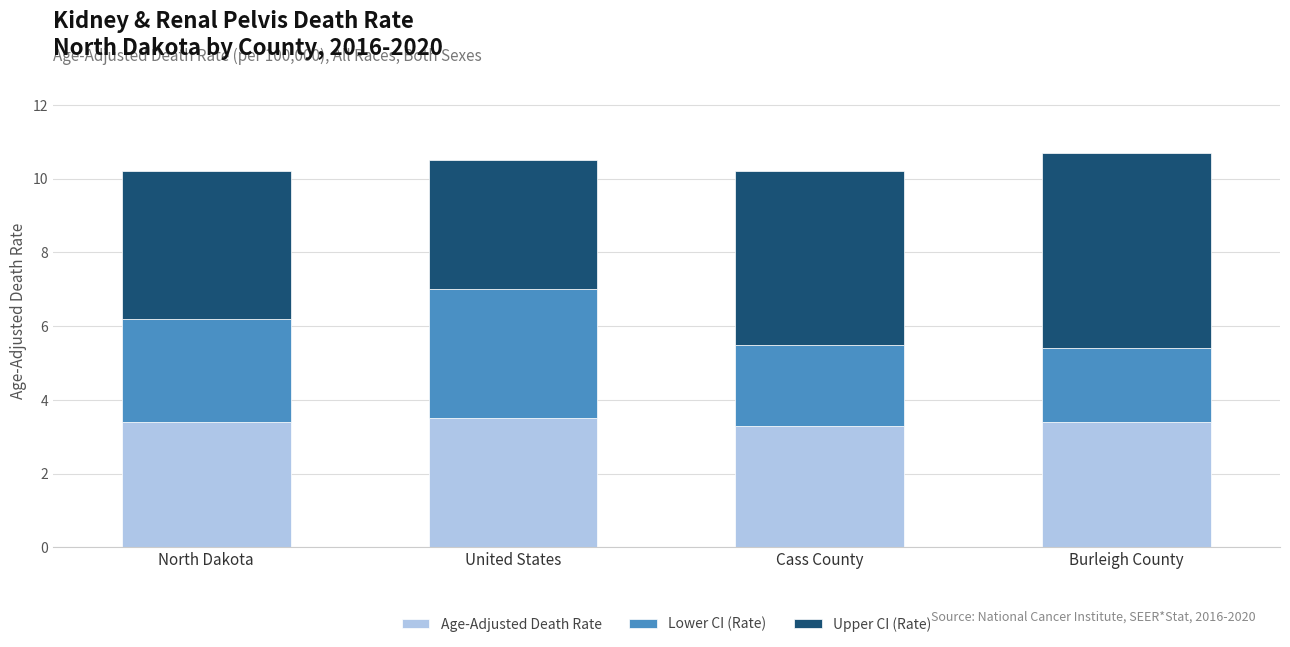

Reading right to left, list the values for the Age-Adjusted Death Rate series.

3.4	3.3	3.5	3.4